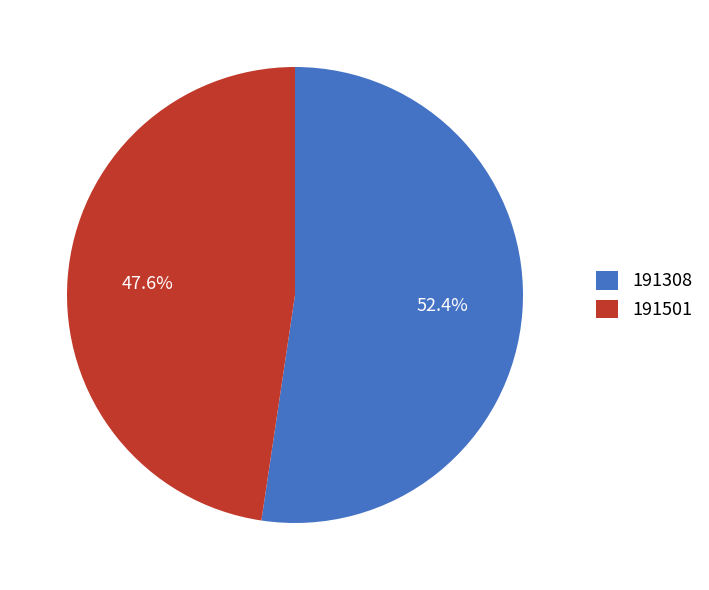

Approximately how many times larger is the value at 191501 compared to 191308?

0.9